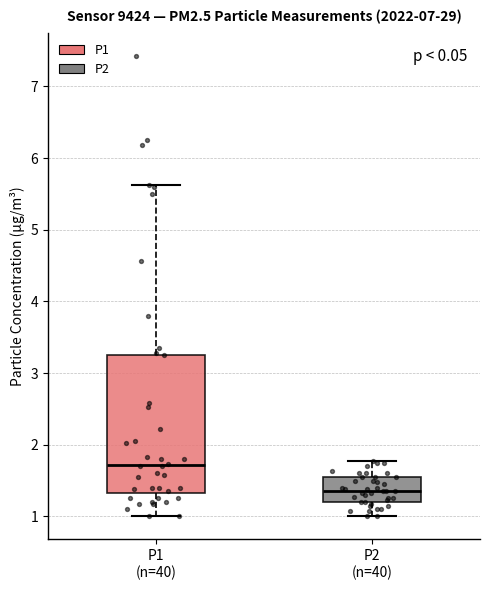

Which box's median line is the lowest?

P2 (n=40)